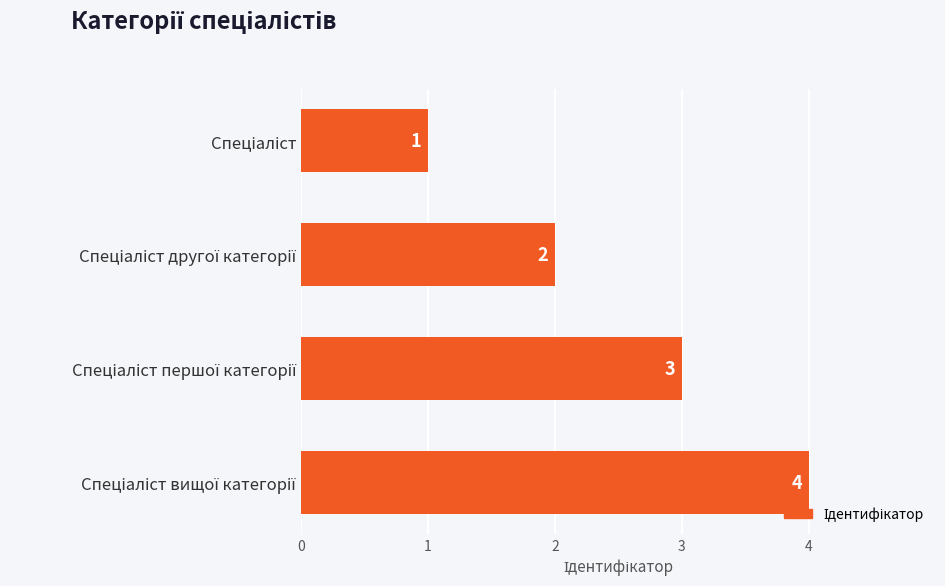

What is the greatest value displayed?

4